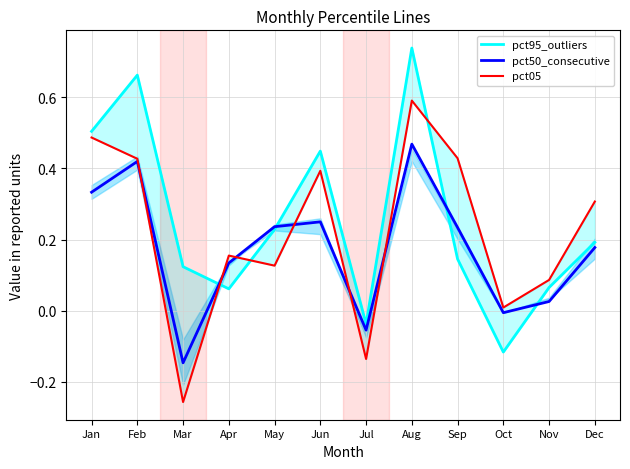

Reading right to left, list all the values displayed in this chart.

pct95_outliers: 0.2	0.1	-0.1	0.1	0.7	-0.0	0.4	0.2	0.1	0.1	0.7	0.5
pct50_consecutive: 0.2	0.0	-0.0	0.2	0.5	-0.1	0.2	0.2	0.1	-0.1	0.4	0.3
pct05: 0.3	0.1	0.0	0.4	0.6	-0.1	0.4	0.1	0.2	-0.3	0.4	0.5